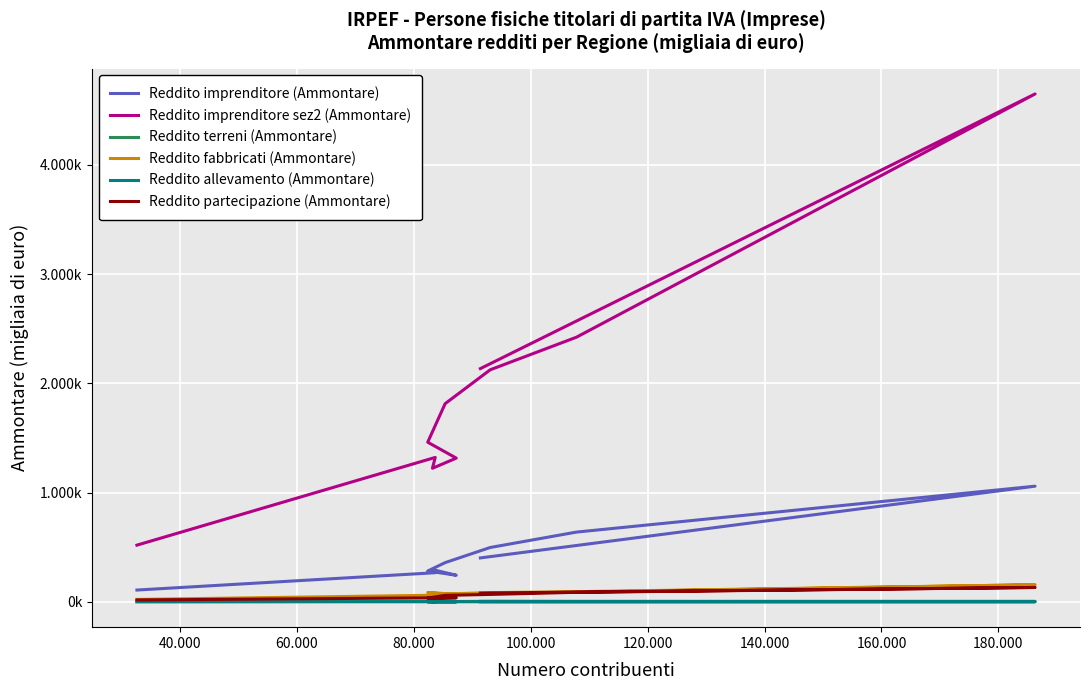

True or false: Reddito imprenditore sez2 (Ammontare) and Reddito terreni (Ammontare) cross at least once.

False